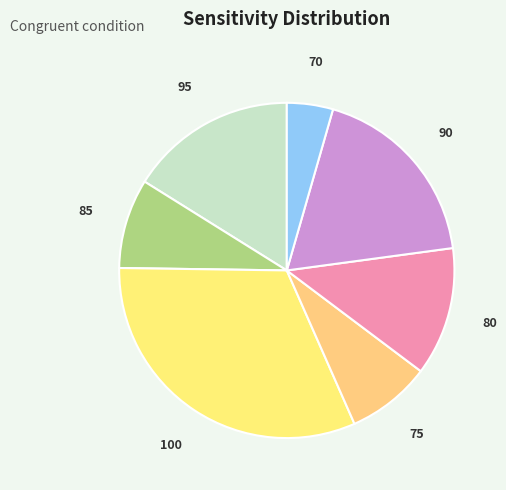

How many slices are in this pie chart?

7